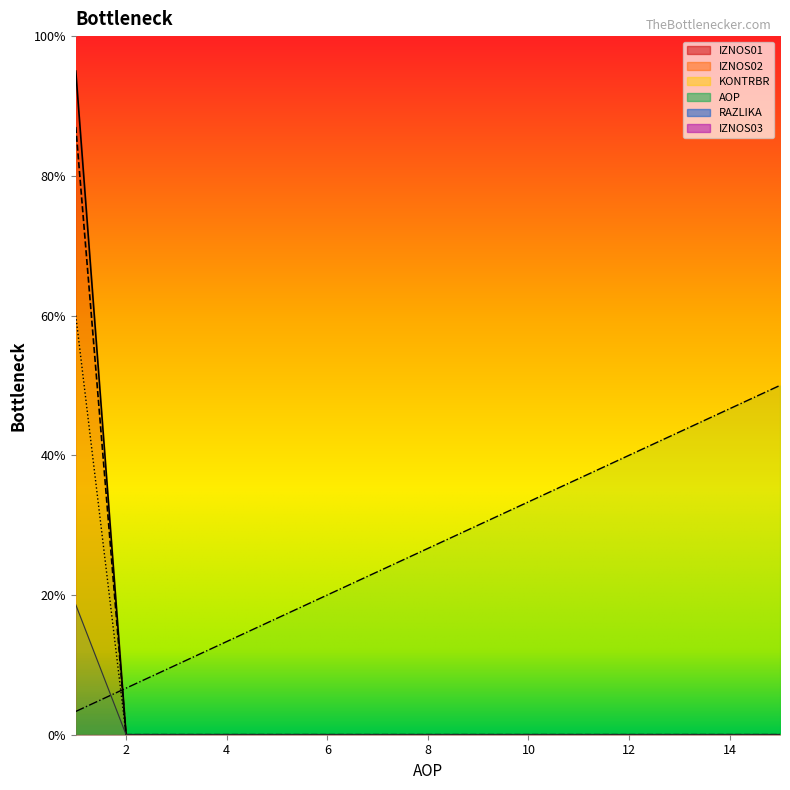

At how many categories does at least one series exceed 33?

7